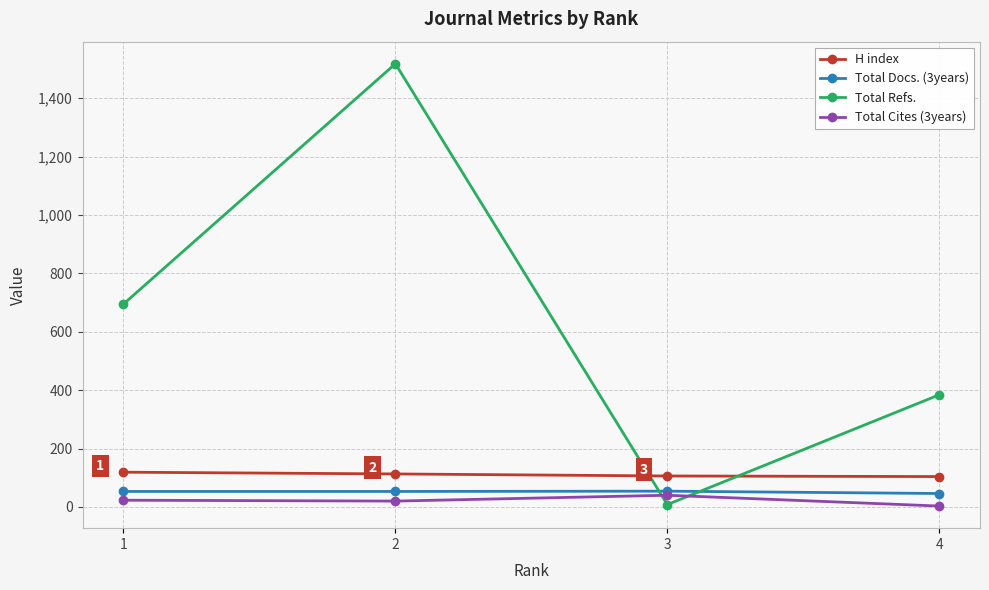

Which series has the largest range (max minus min)?

Total Refs.